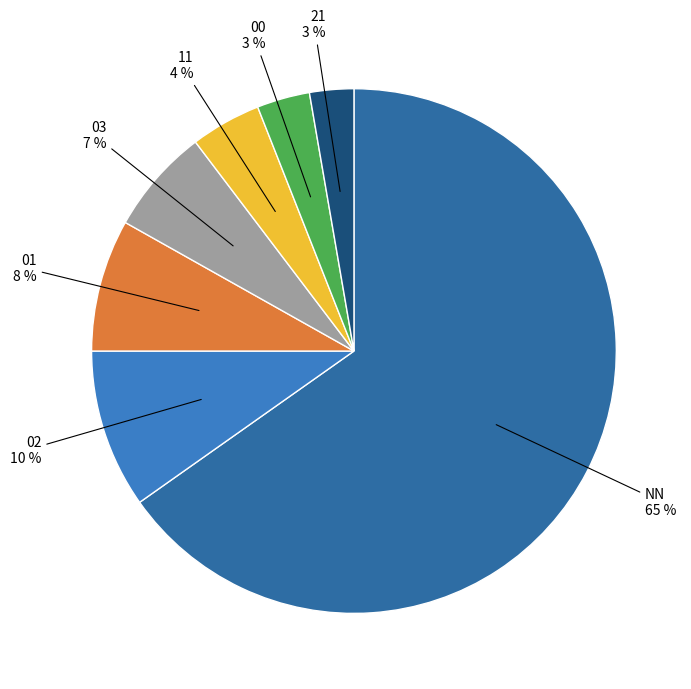

The 00 slice represents 3% of the pie. True or false?

True